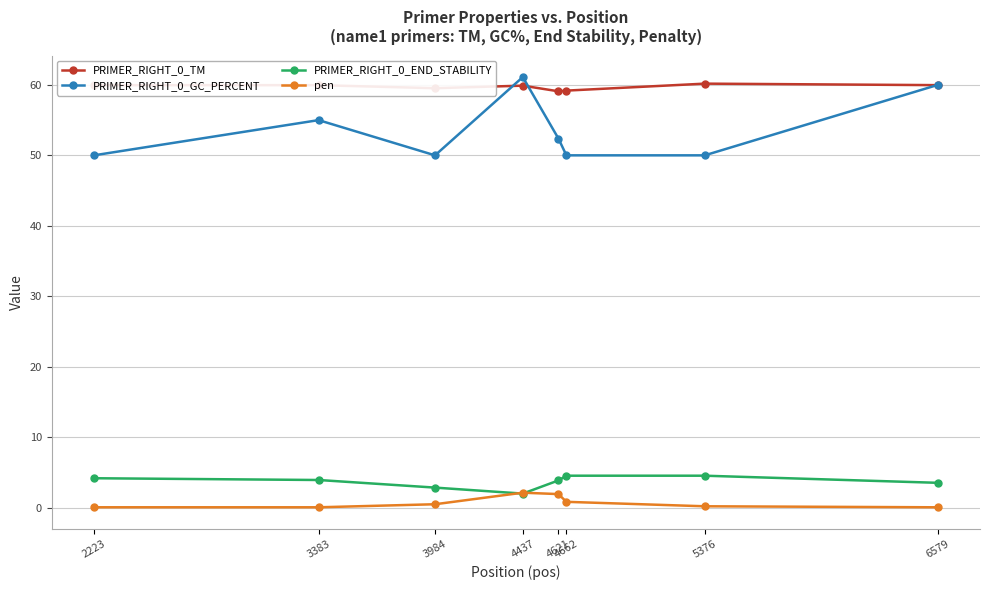

How many data points does each series have?

8